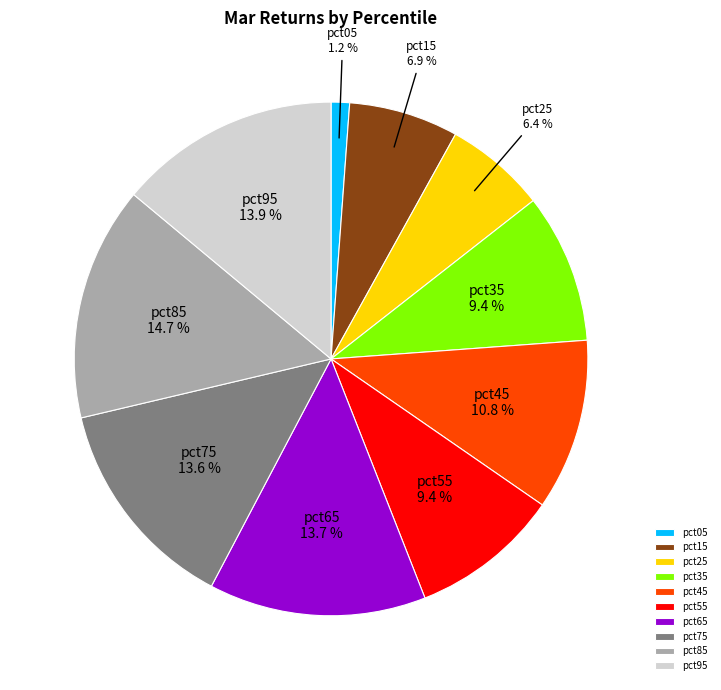

What percentage is the pct75 slice, to the nearest percent?

14%